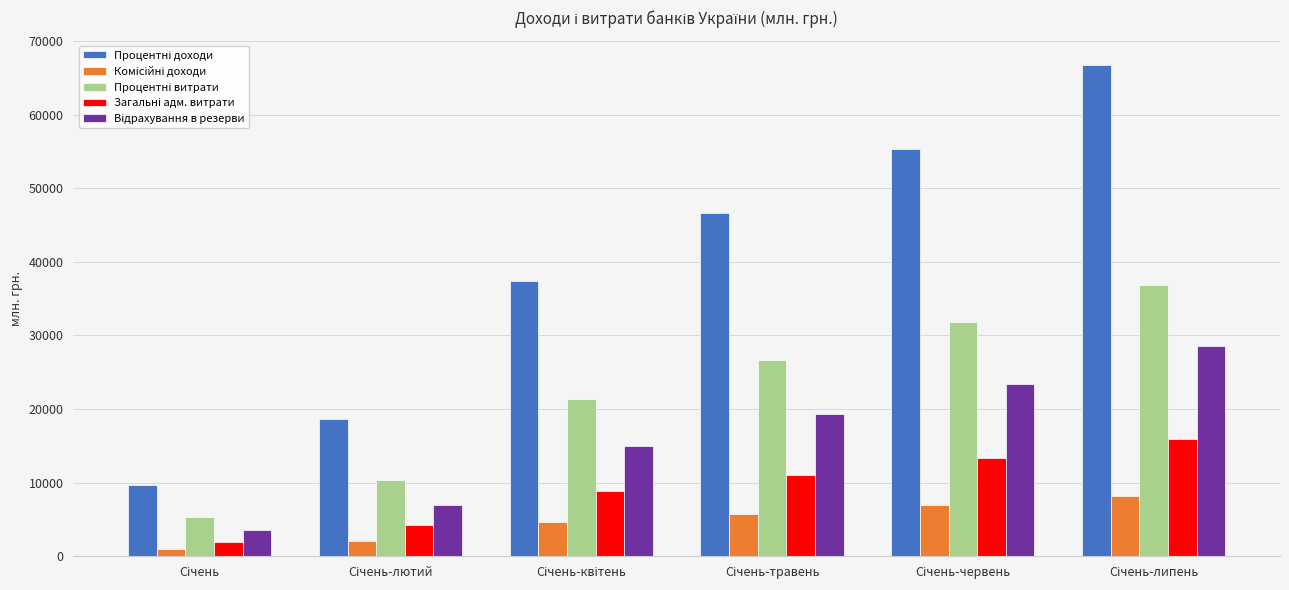

Count the number of categories in the chart.

6